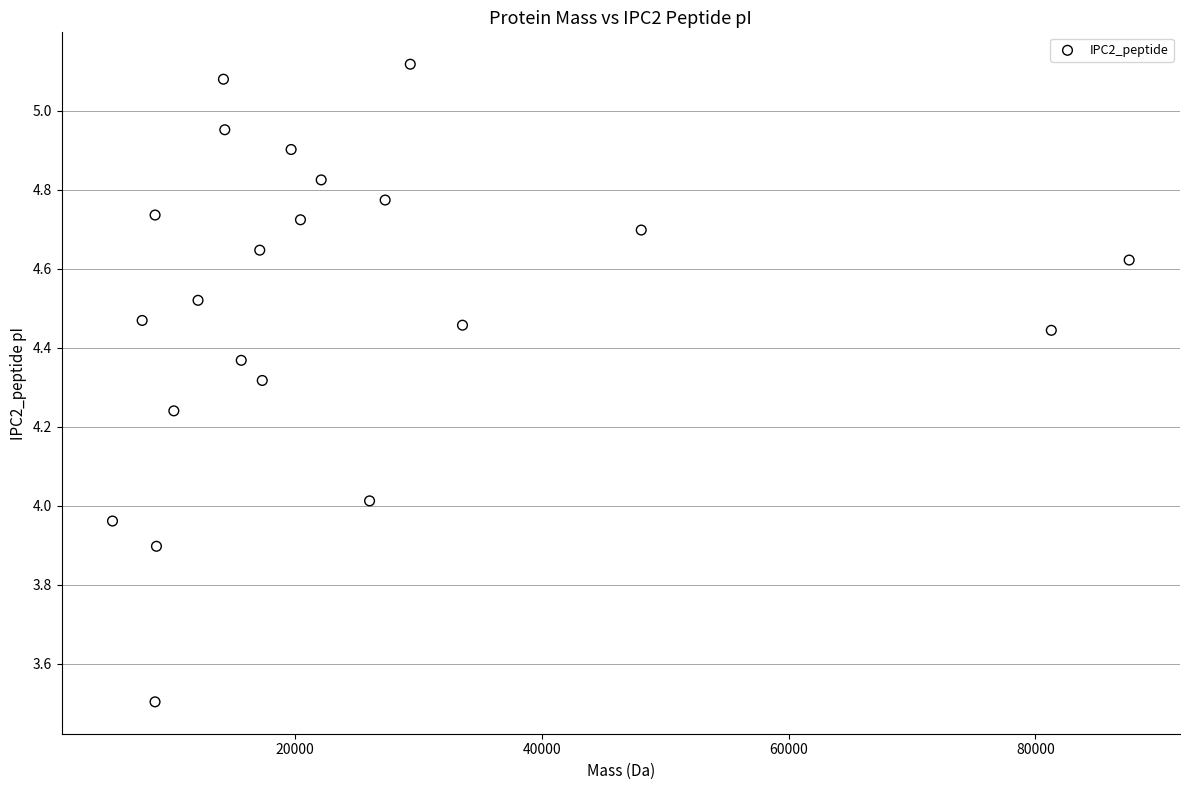

What is the range of Y values (max minus min)?

1.6